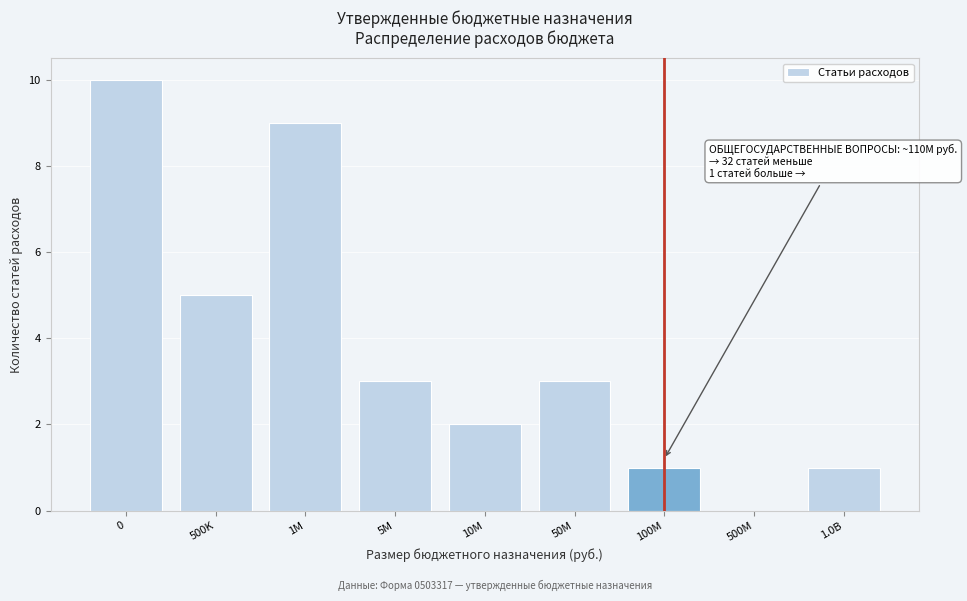

Reading left to right, list all the values displayed in this chart.

0=10	500K=5	1M=9	5M=3	10M=2	50M=3	100M=1	500M=0	1.0B=1